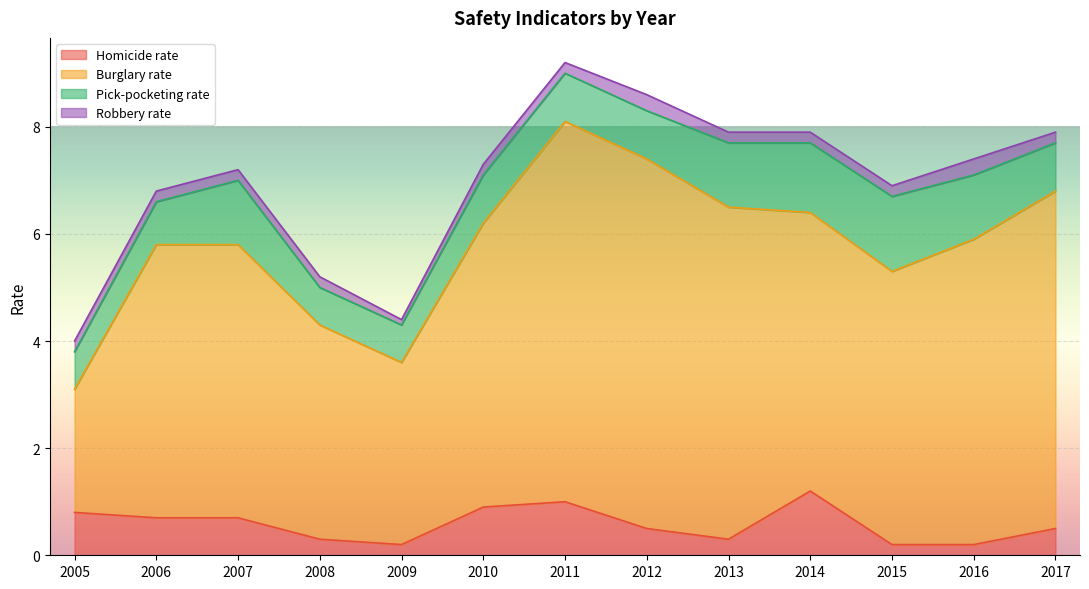

What are all the series names shown in the legend?

Homicide rate, Burglary rate, Pick-pocketing rate, Robbery rate